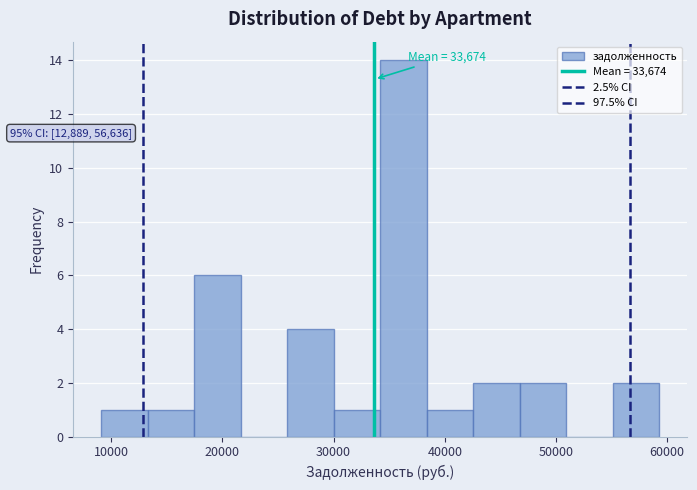

Over which range of the x-axis is the bar tallest?

34000 to 38000